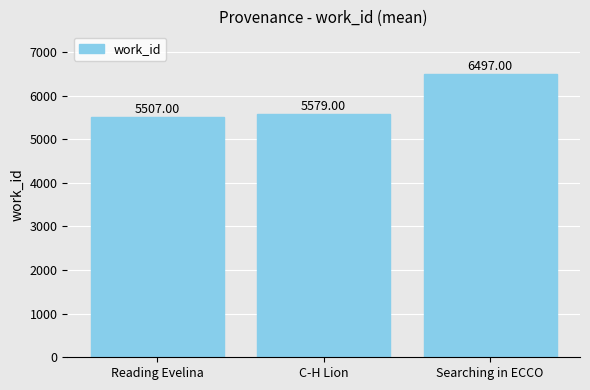

How many bars are there in total?

3